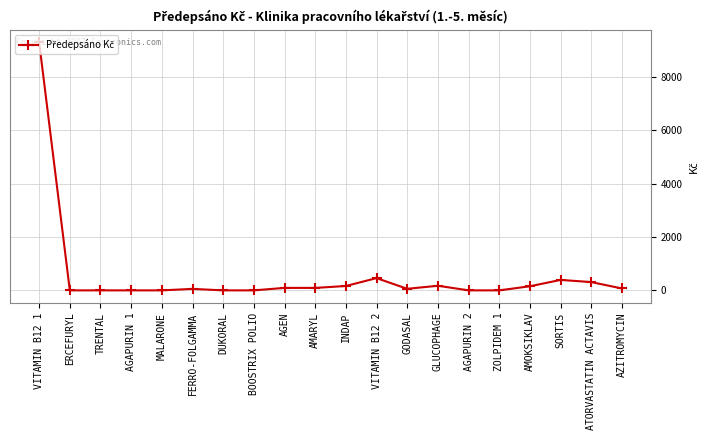

What is the change in value from AGAPURIN 2 to SORTIS?

+392.4